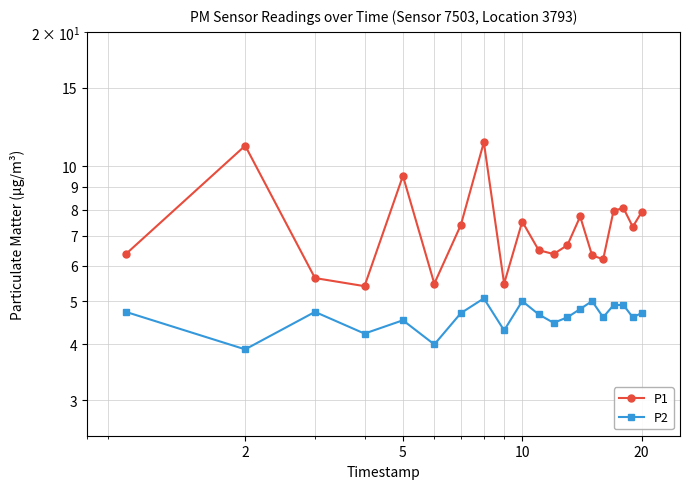

Reading left to right, list all the values displayed in this chart.

P1: 6.4	11.1	5.6	5.4	9.5	5.5	7.4	11.3	5.5	7.5	6.5	6.4	6.7	7.7	6.3	6.2	8.0	8.1	7.3	7.9
P2: 4.7	3.9	4.7	4.2	4.5	4.0	4.7	5.1	4.3	5.0	4.7	4.5	4.6	4.8	5.0	4.6	4.9	4.9	4.6	4.7